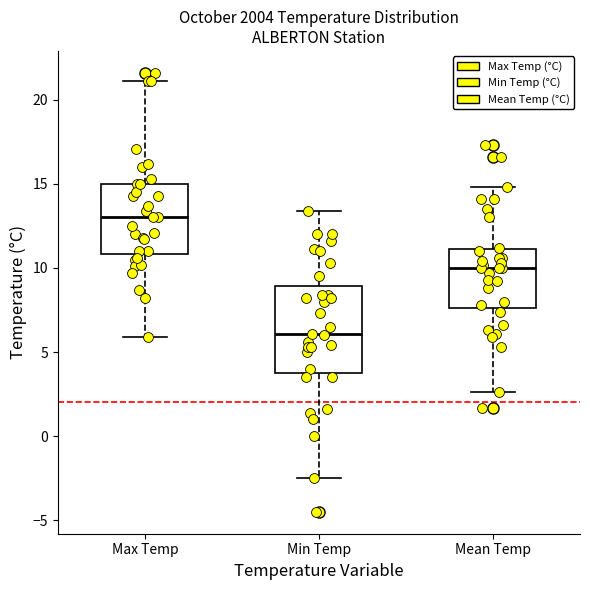

Reading left to right, transcribe this box plot: for each box, give where its median line is, the range the box spans, and where its two whiskers end, as read against the y-axis. The values are not printed on the chart, so give them approximately, as read against the axis.

Max Temp: median 13.0, box 11.0 to 15.0, whiskers 6.0 to 21.0
Min Temp: median 6.0, box 4.0 to 9.0, whiskers -2.5 to 13.5
Mean Temp: median 10.0, box 7.5 to 11.0, whiskers 2.5 to 15.0